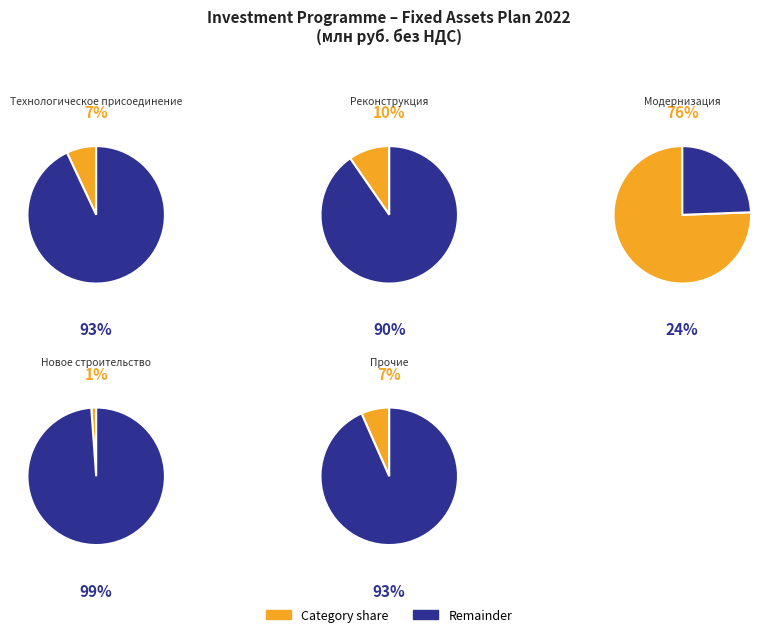

To the nearest percent, what percentage of the pie is Технологическое присоединение?

7%